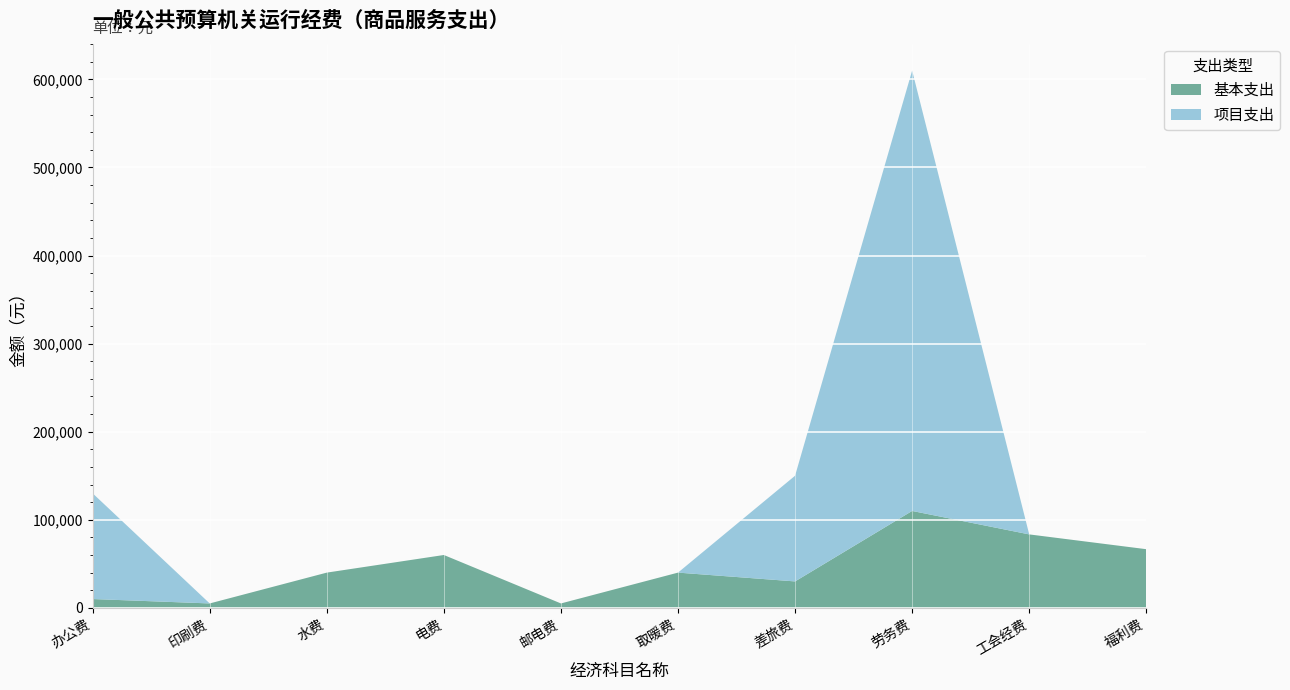

Which series has the widest spread of values?

项目支出